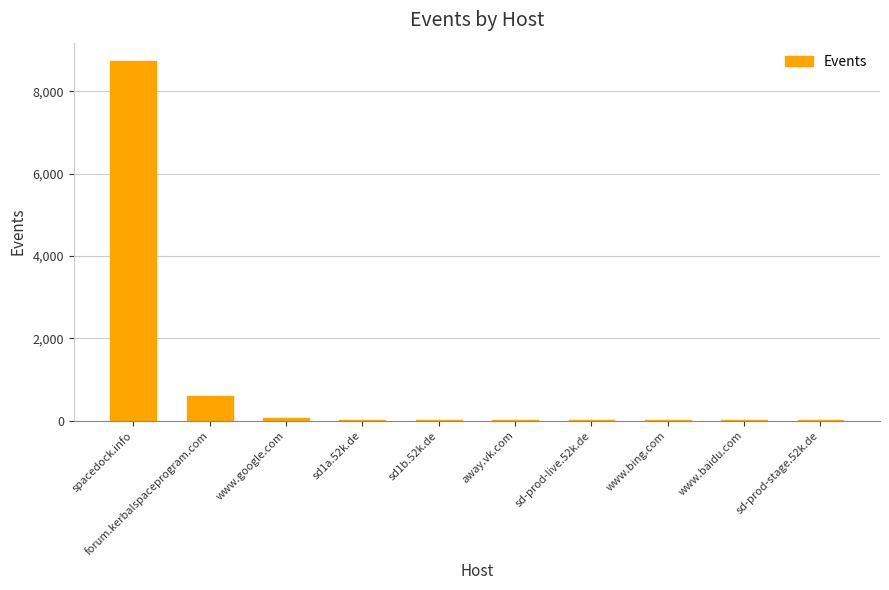

What is the greatest value displayed?

8741